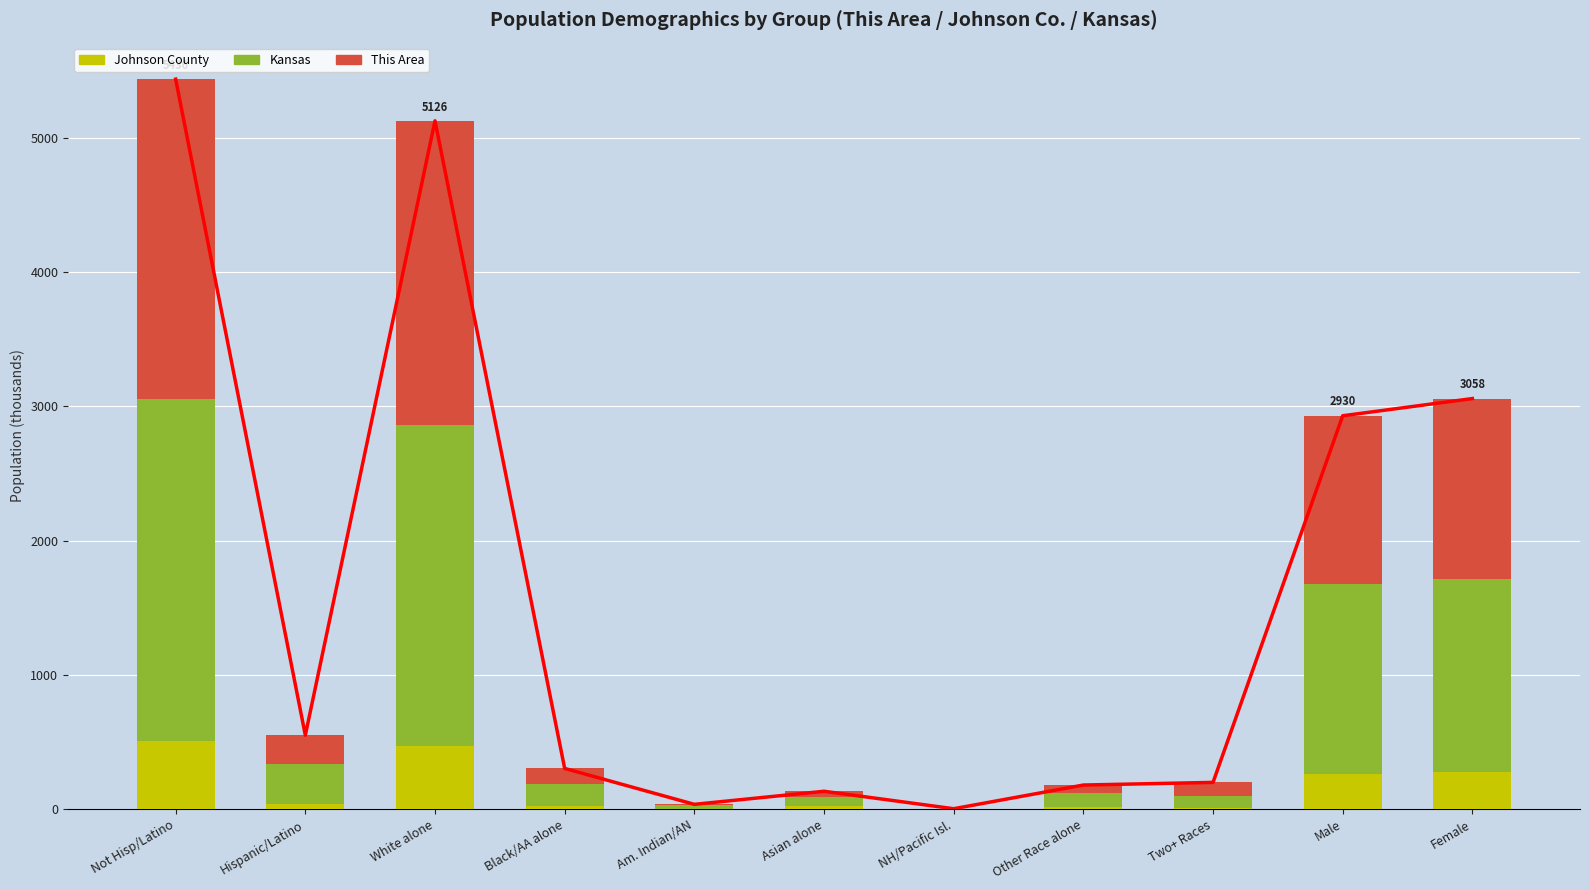

What is the average value of the Johnson County series?

148.4